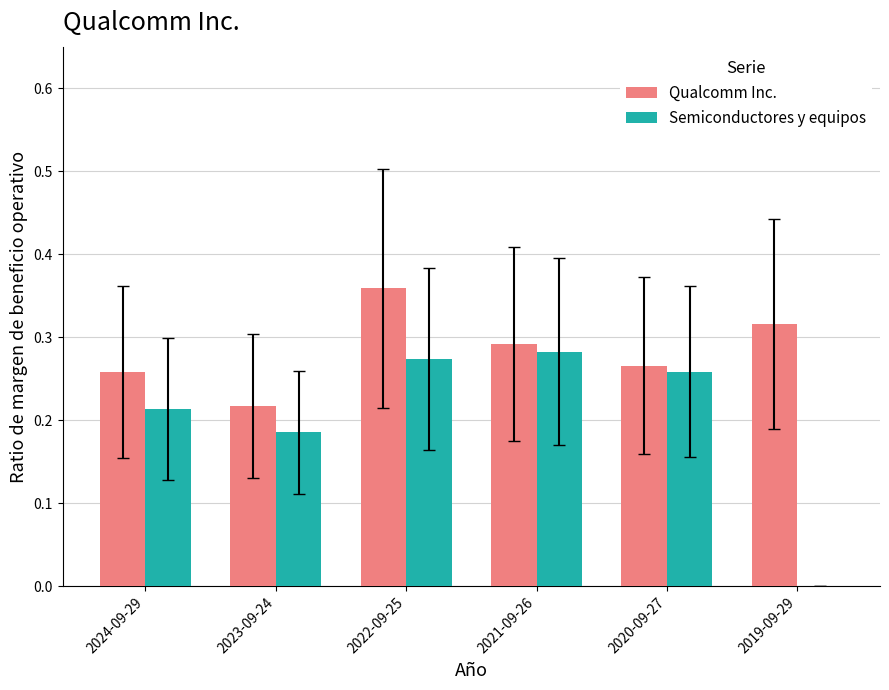

What is the sum of the Semiconductores y equipos values at 2020-09-27 and 2024-09-29?

0.5